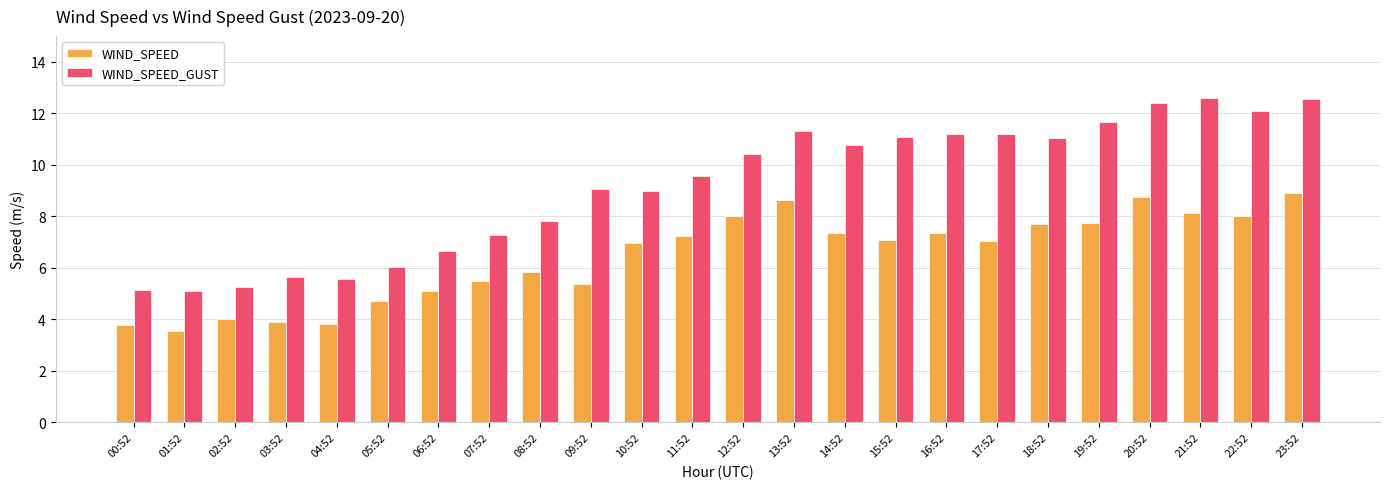

What value does the WIND_SPEED_GUST series have at 16:52?

11.2